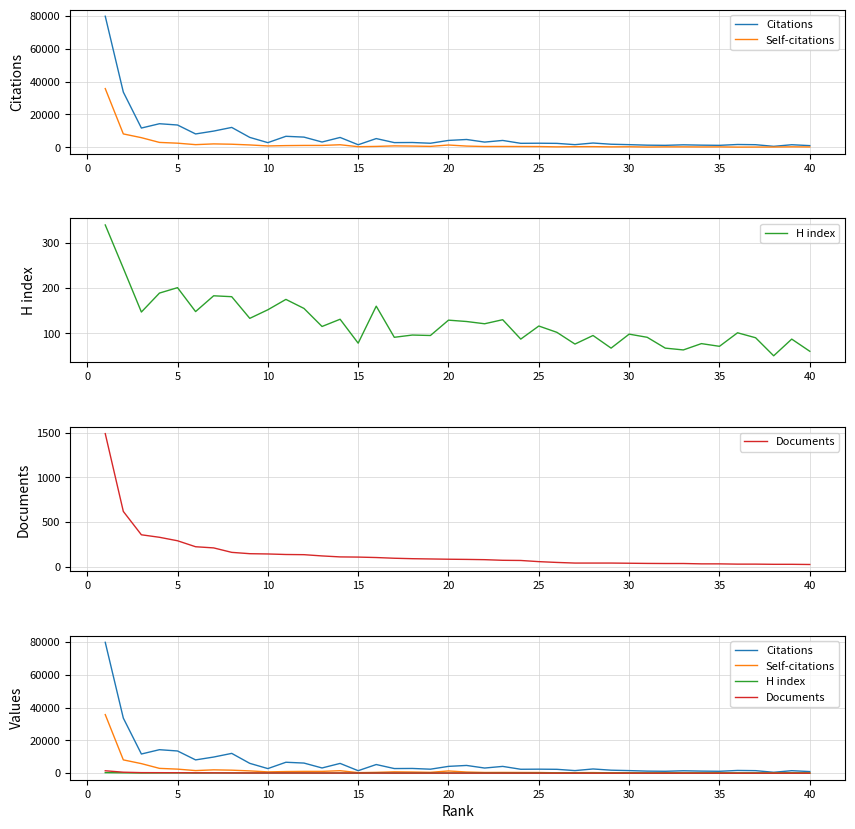

Reading left to right, what are all the values shown in this chart?

Citations: 79701	33572	11697	14328	13546	8112	9848	12078	6008	2819	6677	6183	3200	5973	1538	5292	2839	2900	2452	4170	4736	3155	4154	2404	2464	2374	1592	2587	1848	1597	1283	1180	1492	1292	1177	1690	1565	567	1543	1006
Self-citations: 35694	8123	5845	2954	2489	1599	2054	1853	1416	813	1018	1119	1121	1535	353	527	844	727	547	1376	726	465	491	462	440	257	353	390	244	304	146	244	239	196	239	103	135	155	259	192
H index: 340	244	147	189	201	148	183	181	133	152	175	155	115	131	78	160	91	96	95	129	126	121	130	87	116	102	76	95	67	98	91	67	63	77	71	101	90	50	87	60
Documents: 1491	619	357	329	290	223	210	160	145	142	136	134	120	109	107	102	94	89	86	83	81	78	71	69	56	47	40	40	40	38	36	35	35	31	31	28	28	26	26	24